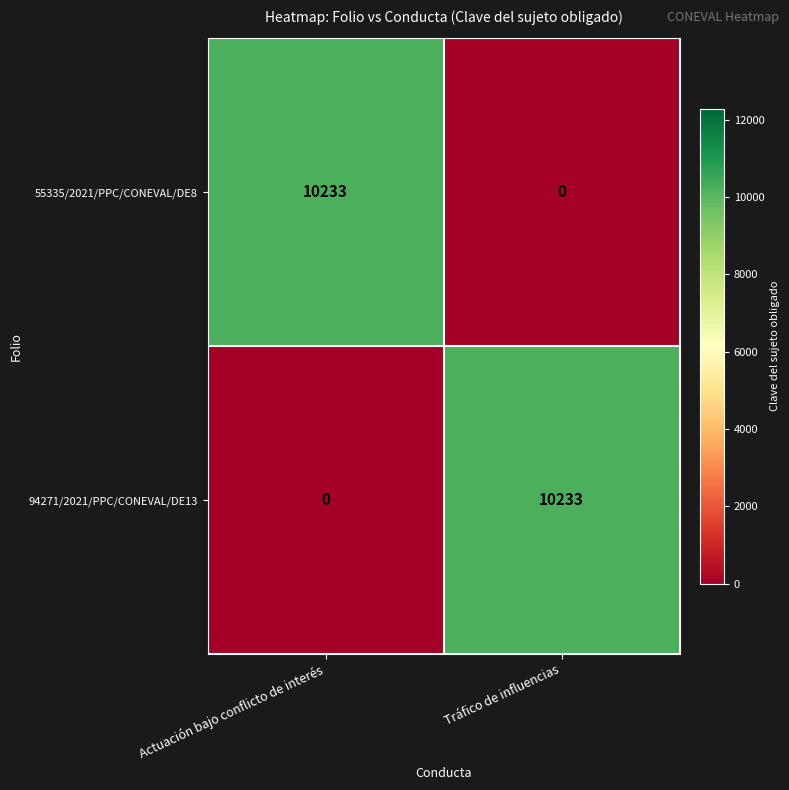

Reading left to right, list all the values displayed in this chart.

55335/2021/PPC/CONEVAL/DE8: 10233	0
94271/2021/PPC/CONEVAL/DE13: 0	10233